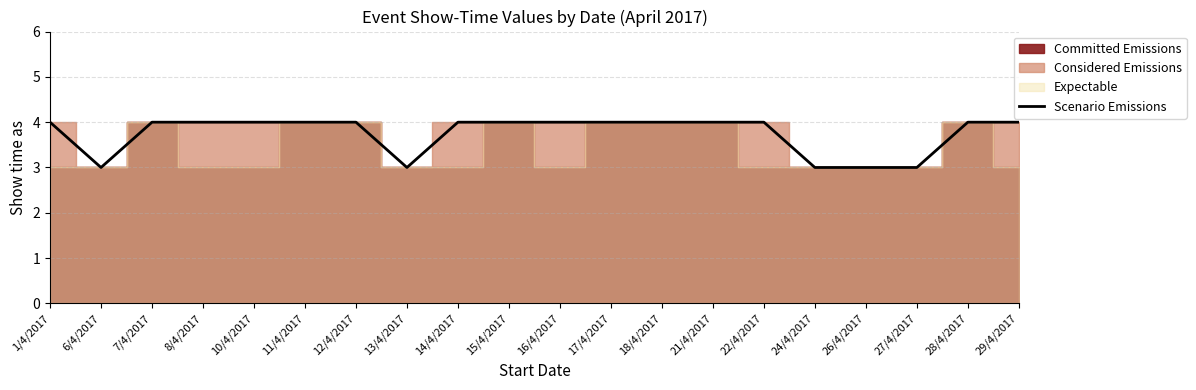

Approximately how many times larger is the value at 12/4/2017 compared to 16/4/2017?

1.0